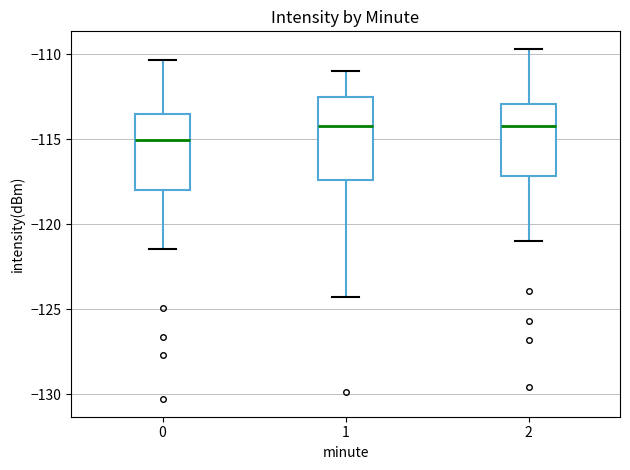

Which box's median line is the lowest?

0